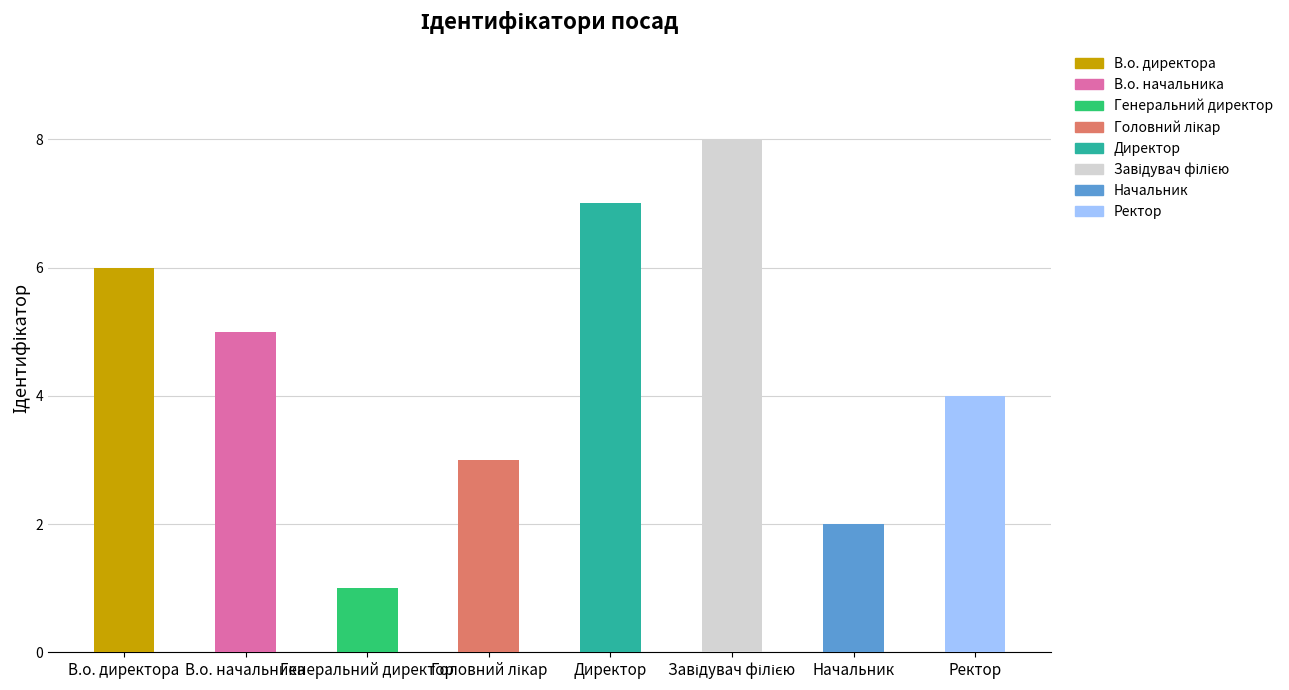

Count the values in the range 3 to 7.

5